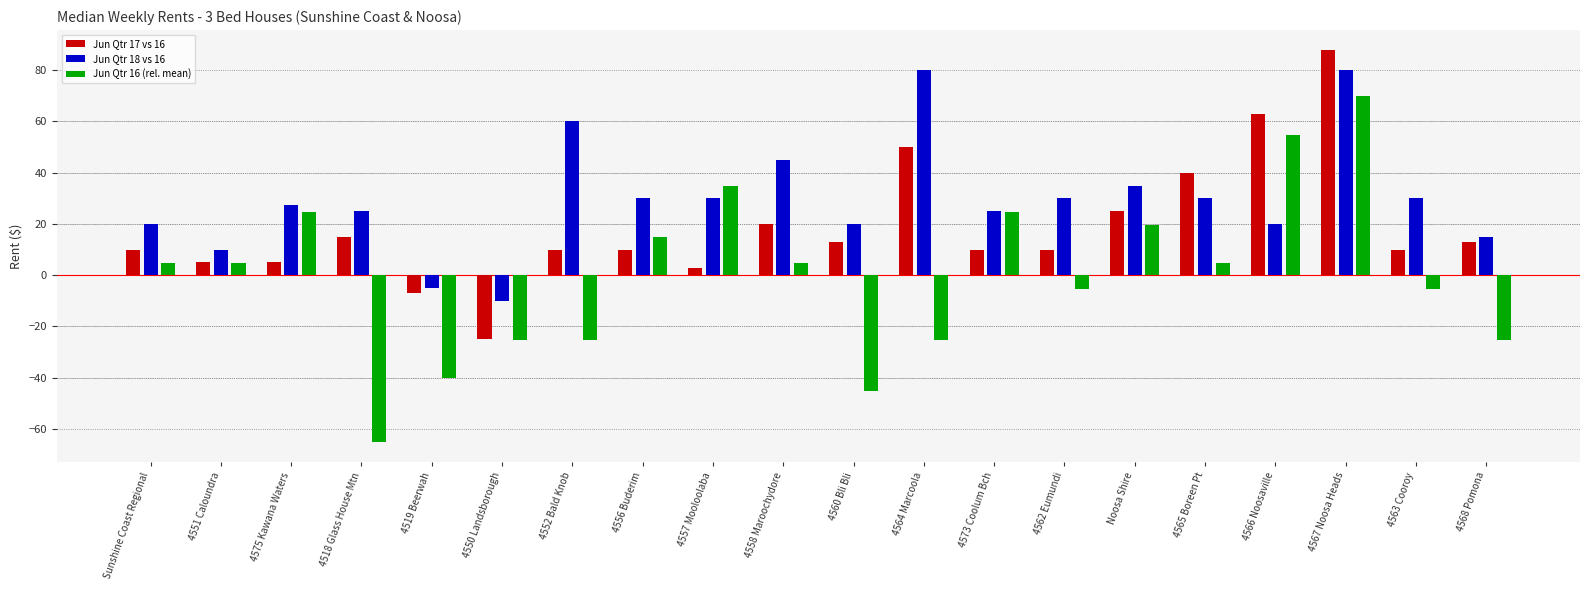

How many data points in Jun Qtr 16 (rel. mean) are above 4?

11